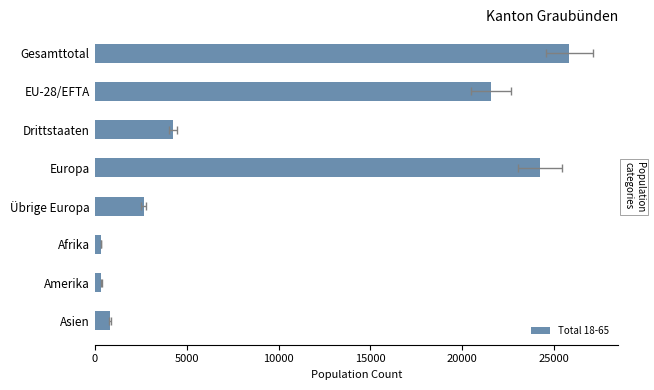

Reading right to left, list all the values displayed in this chart.

839	370	347	2668	24226	4255	21558	25813